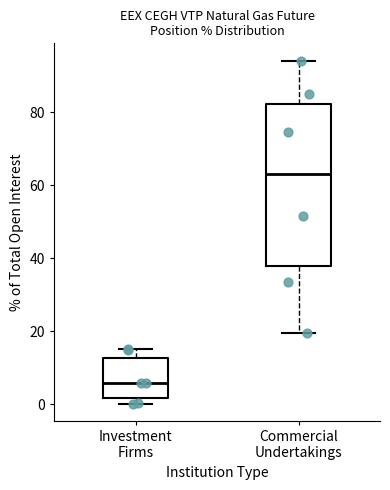

Which box is the tallest, from its lower edge to its upper edge?

Commercial Undertakings